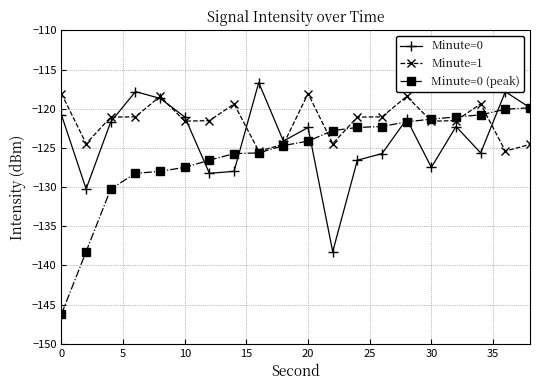

Which series has the largest range (max minus min)?

Minute=0 (peak)